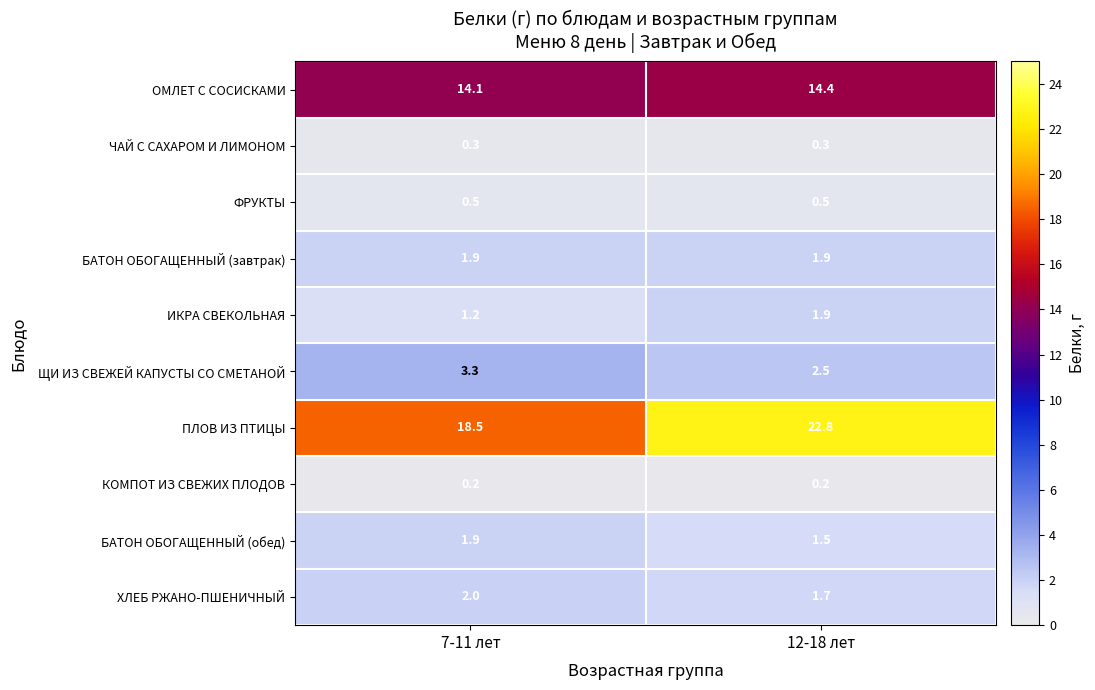

What is the spread (max minus min) of values at 12-18 лет?

22.6